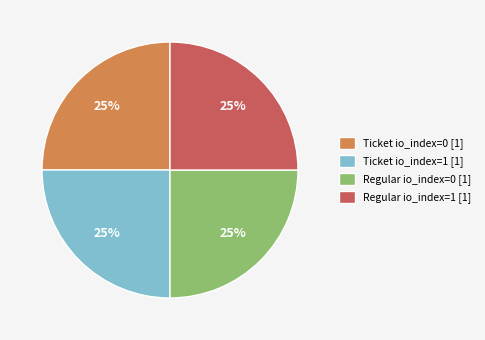

Does any single category account for the majority?

No